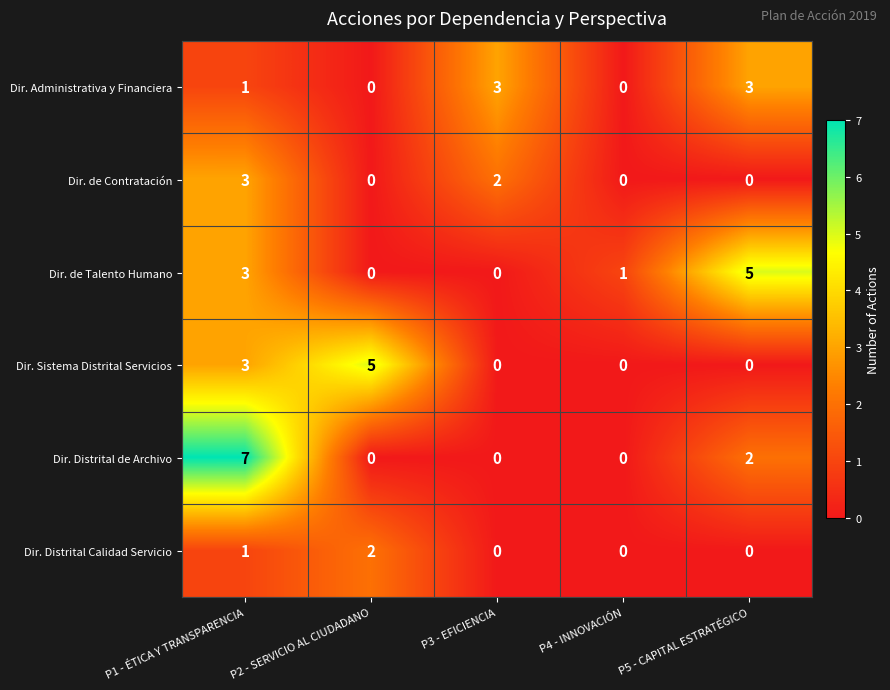

Which category has the highest value across all series?

P1 - ÉTICA Y TRANSPARENCIA